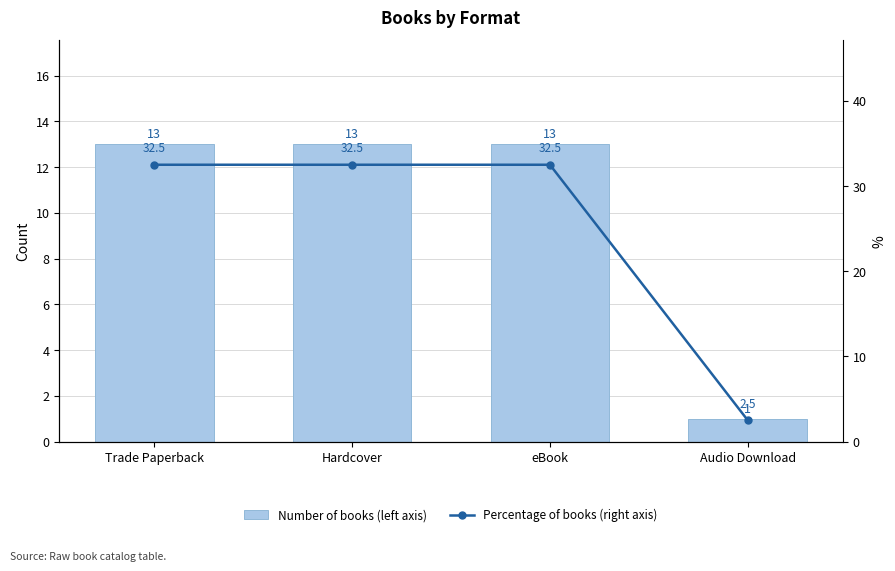

The value of Number of books (left axis) at Hardcover is 18.0. True or false?

False